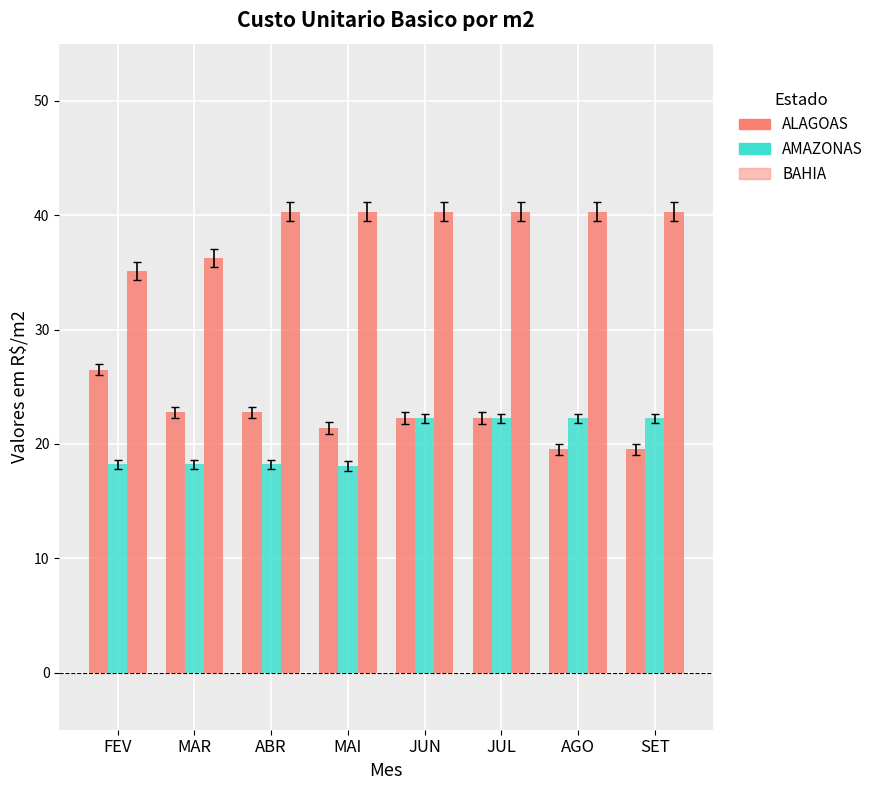

How many groups of bars are there?

8